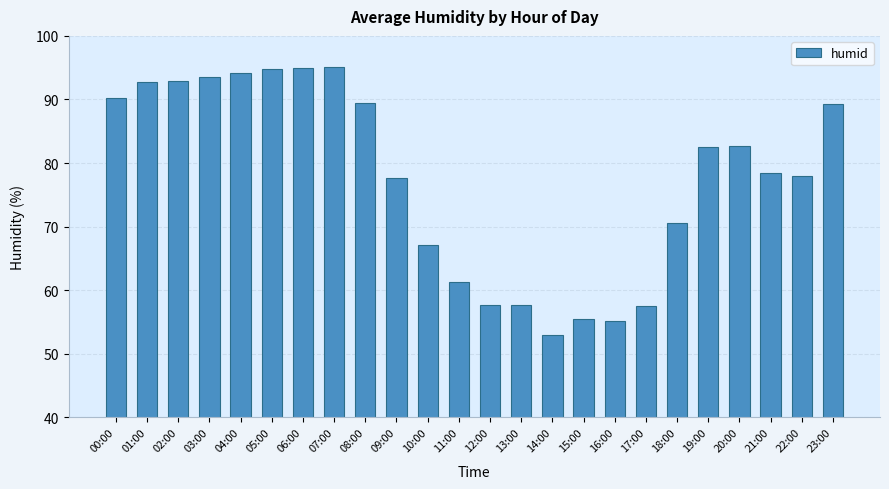

What is the value of the 17th bar from the left?

55.2